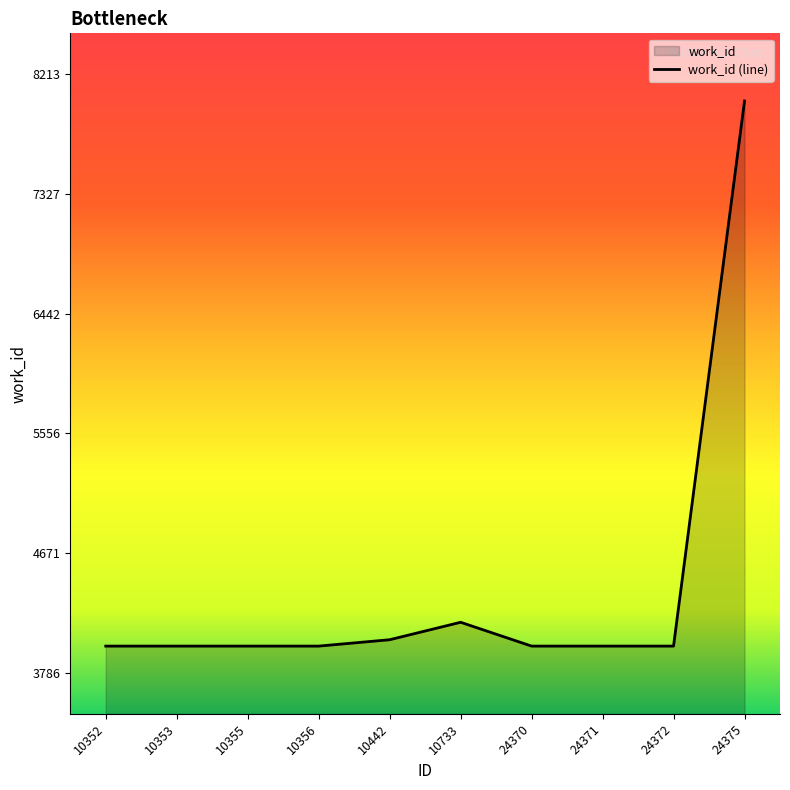

Between 24372 and 24370, which is larger?

24372